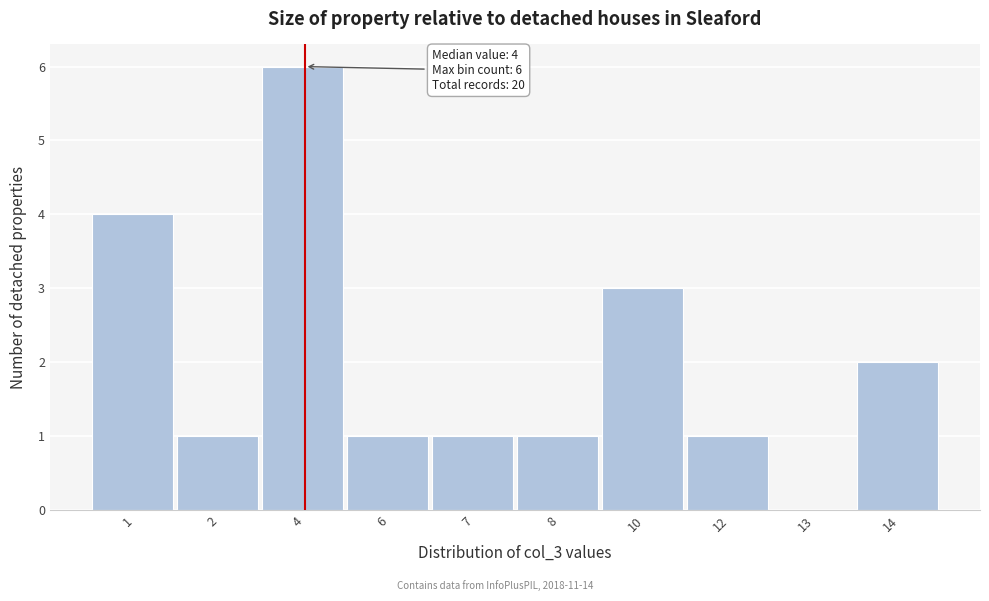

Reading left to right, extract all data points from this chart.

1=4	2=1	4=6	6=1	7=1	8=1	10=3	12=1	13=0	14=2